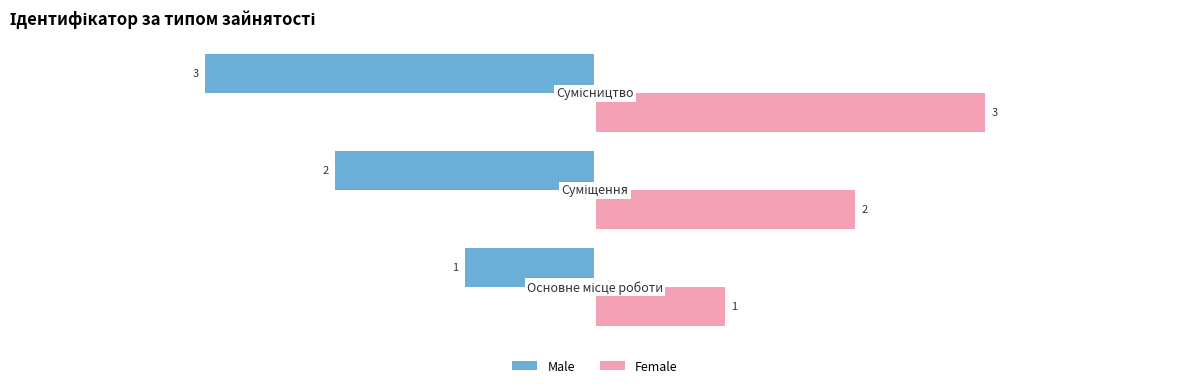

Rank the series by their average value, from highest to lowest.

Female, Male